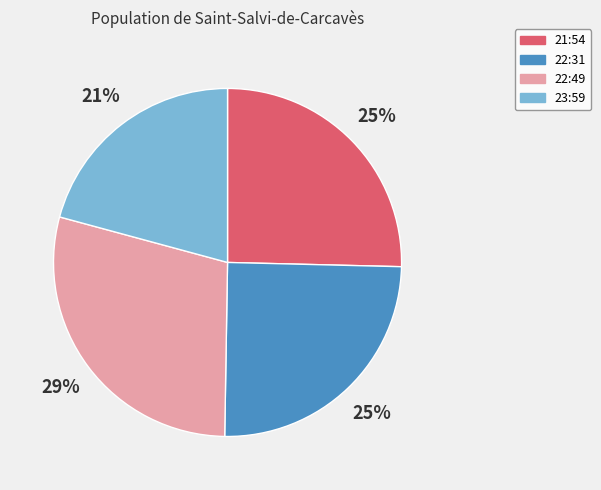

Is it true that 22:49 is 29% of the pie?

True